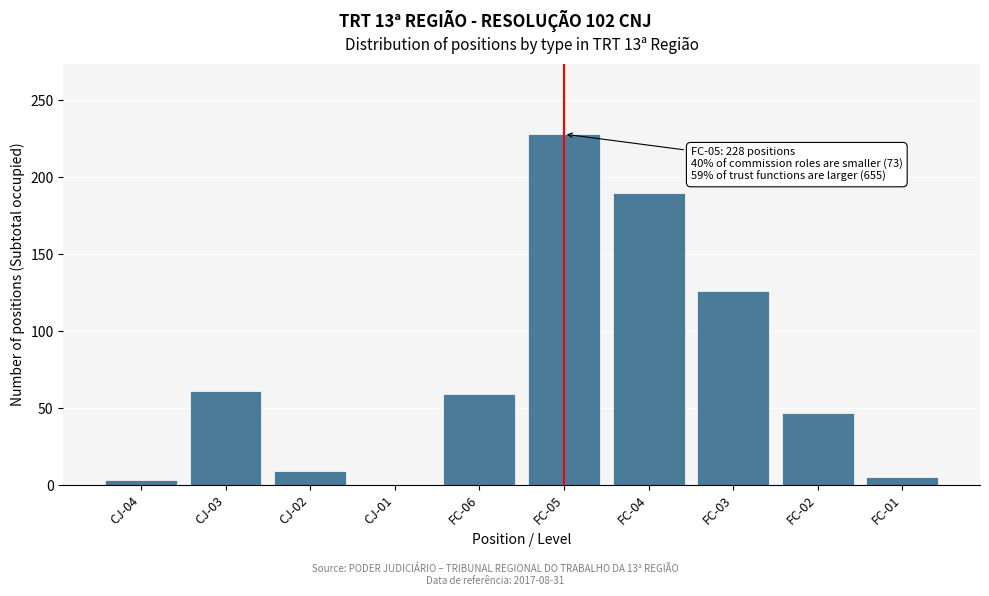

Reading left to right, what are all the values shown in this chart?

CJ-04=3	CJ-03=61	CJ-02=9	CJ-01=0	FC-06=59	FC-05=228	FC-04=190	FC-03=126	FC-02=47	FC-01=5